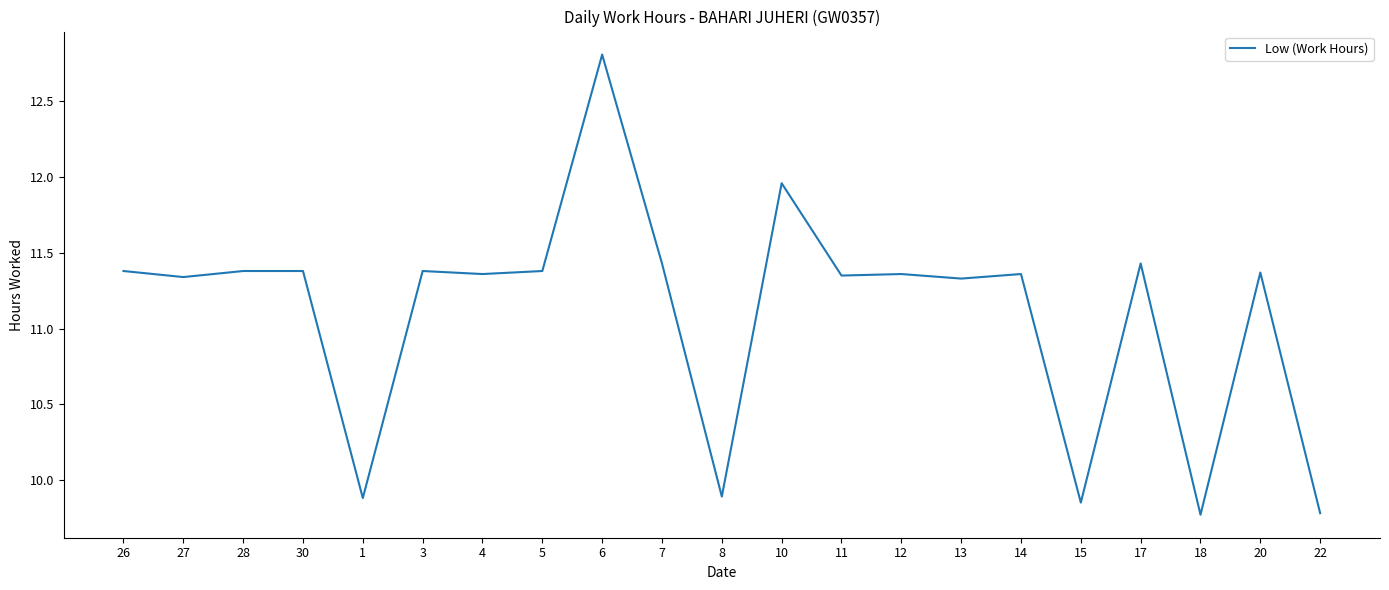

What is the difference between the maximum and minimum values?

3.0